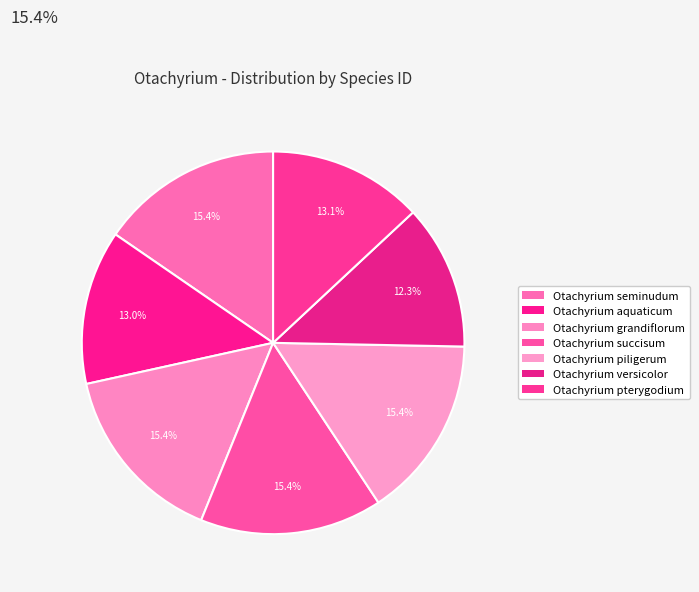

How many slices are in this pie chart?

7